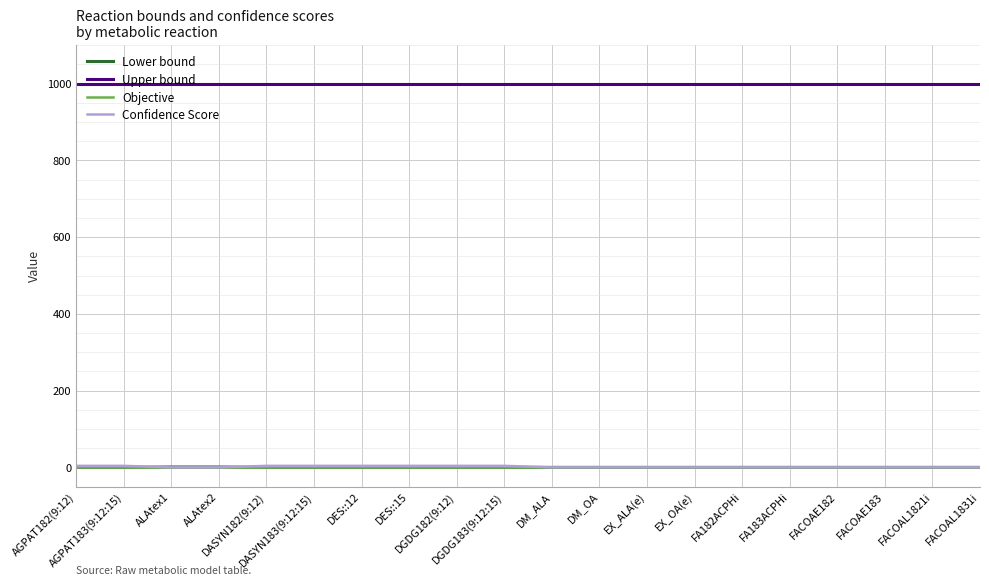

Which series has the largest total across all categories?

Upper bound